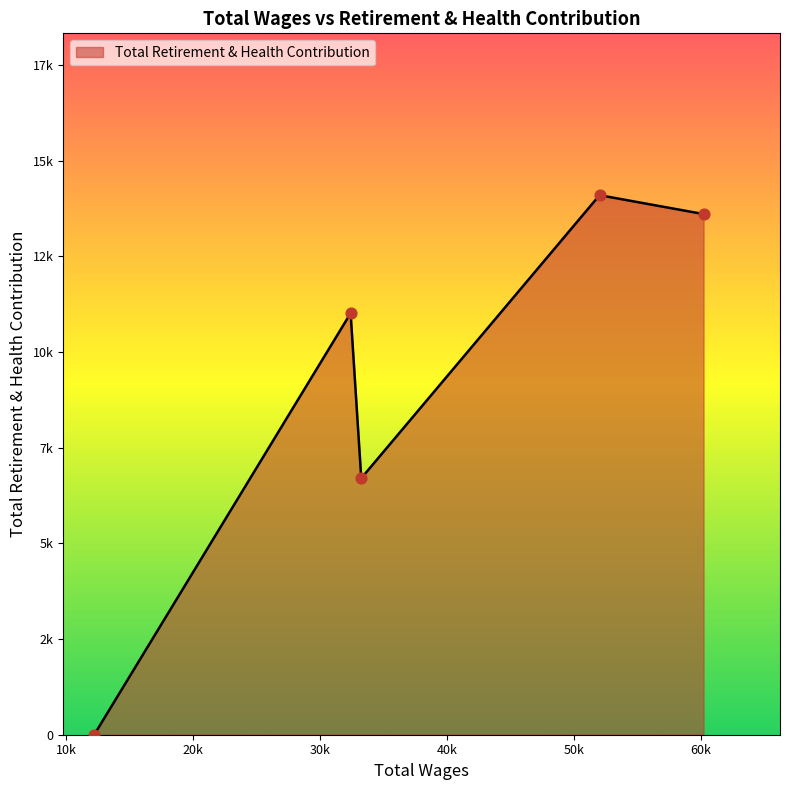

Does the chart have visible grid lines?

No